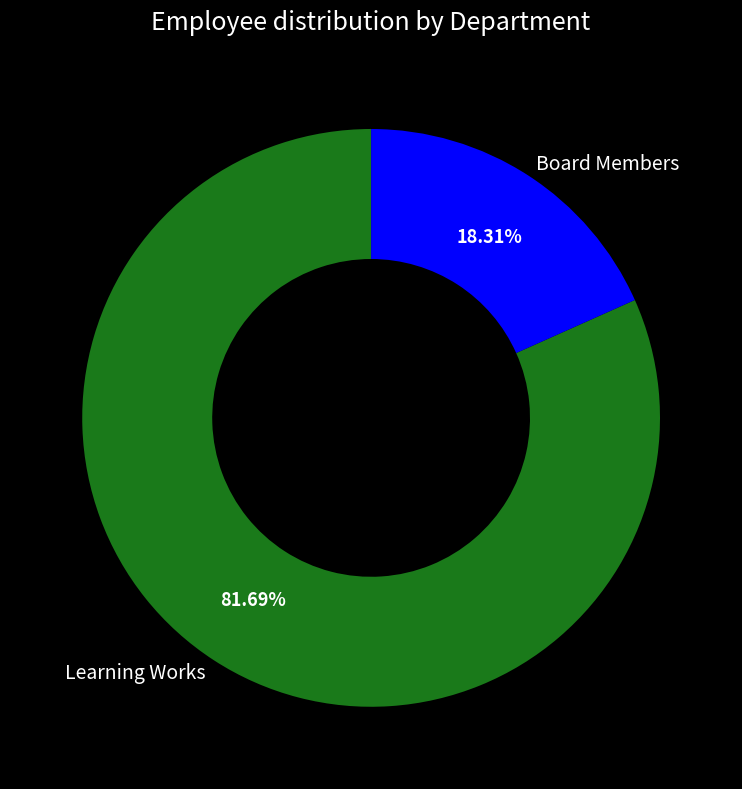

True or false: Learning Works accounts for 72% of the total.

False